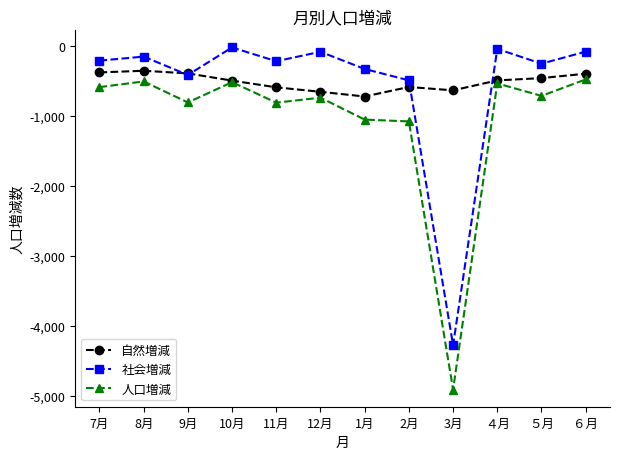

Does the chart have visible grid lines?

No